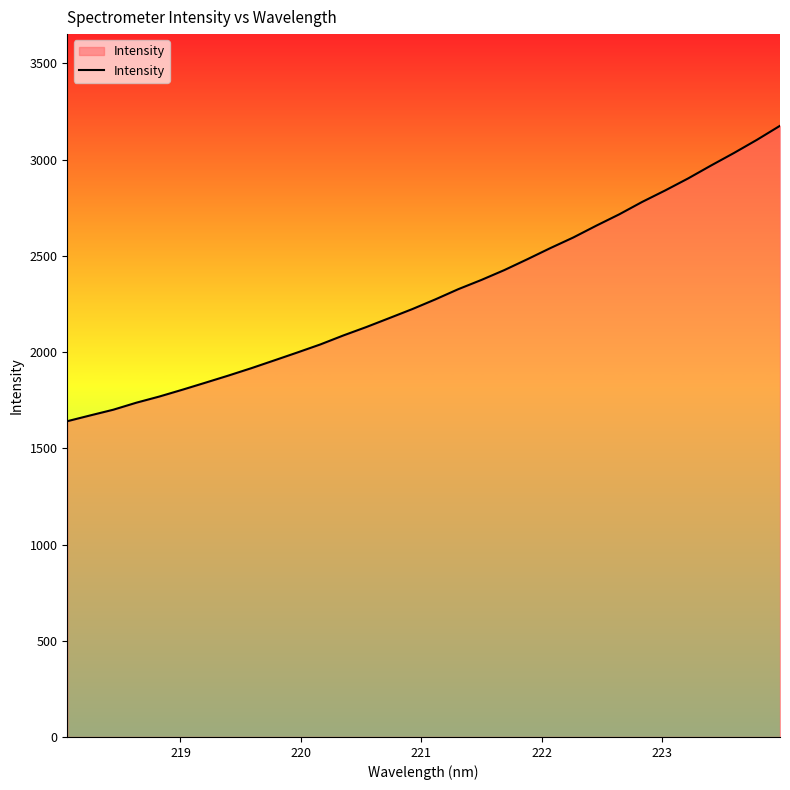

What is the greatest value displayed?

3175.9